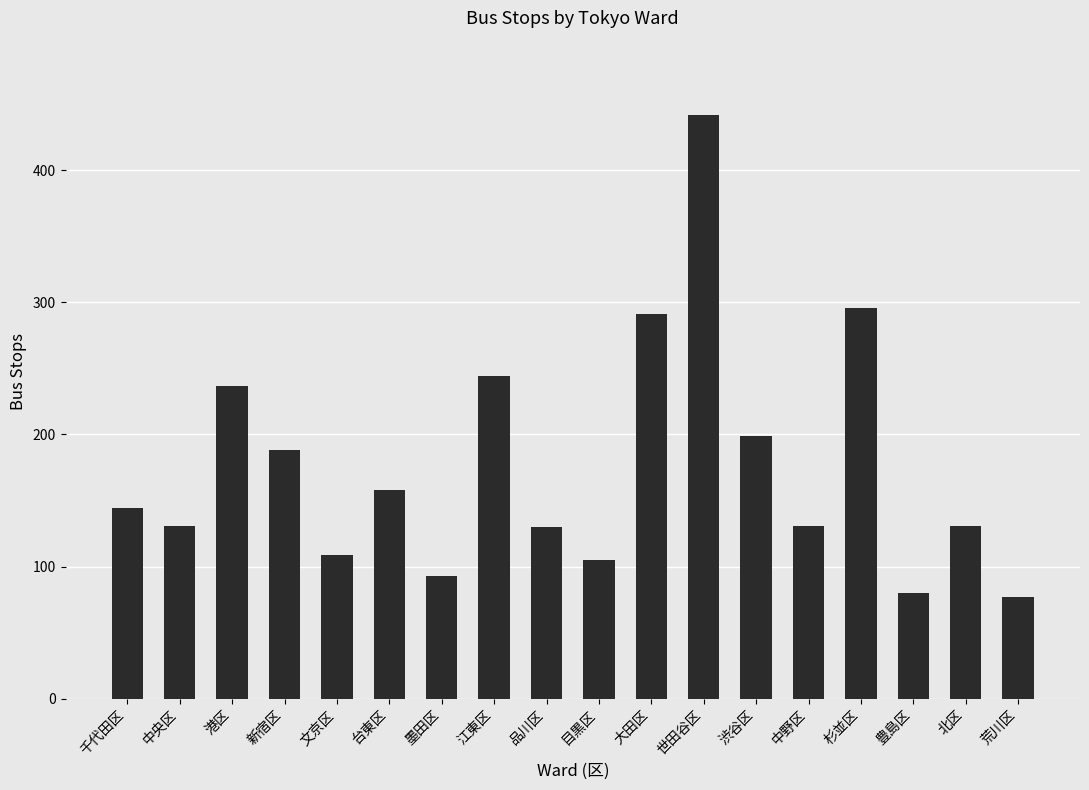

Does the chart contain any negative values?

No